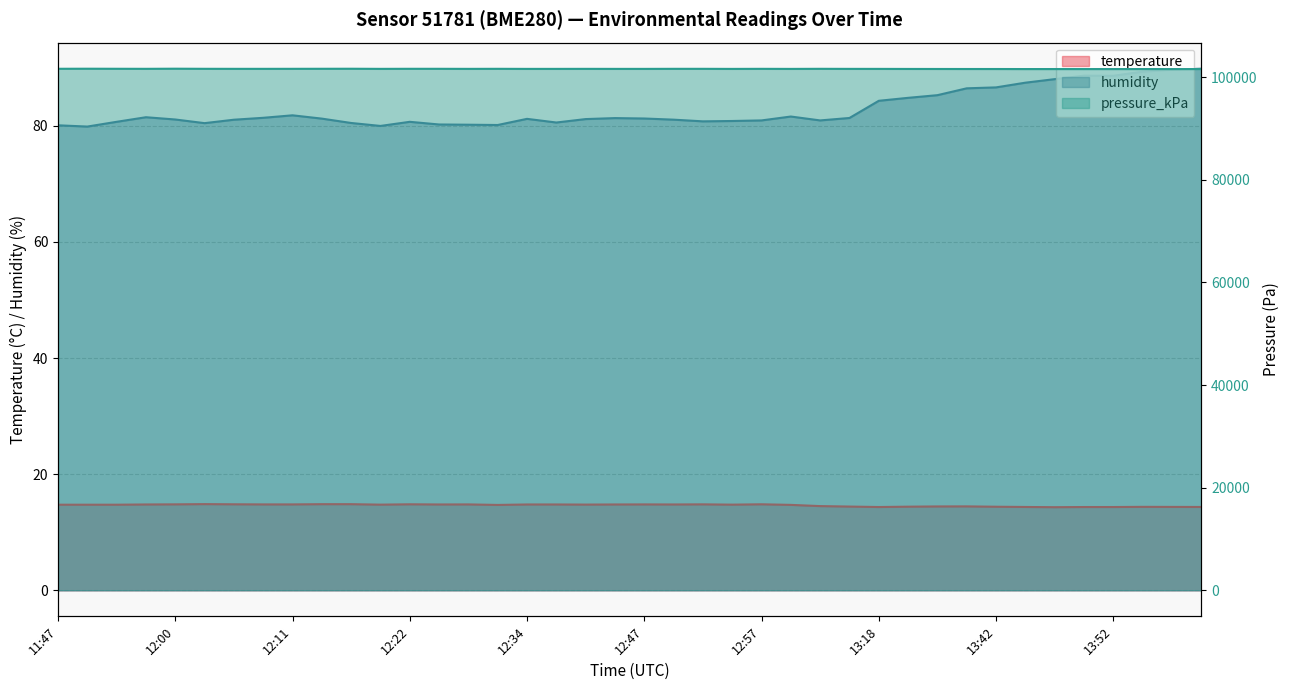

How many lines are shown in the chart?

3